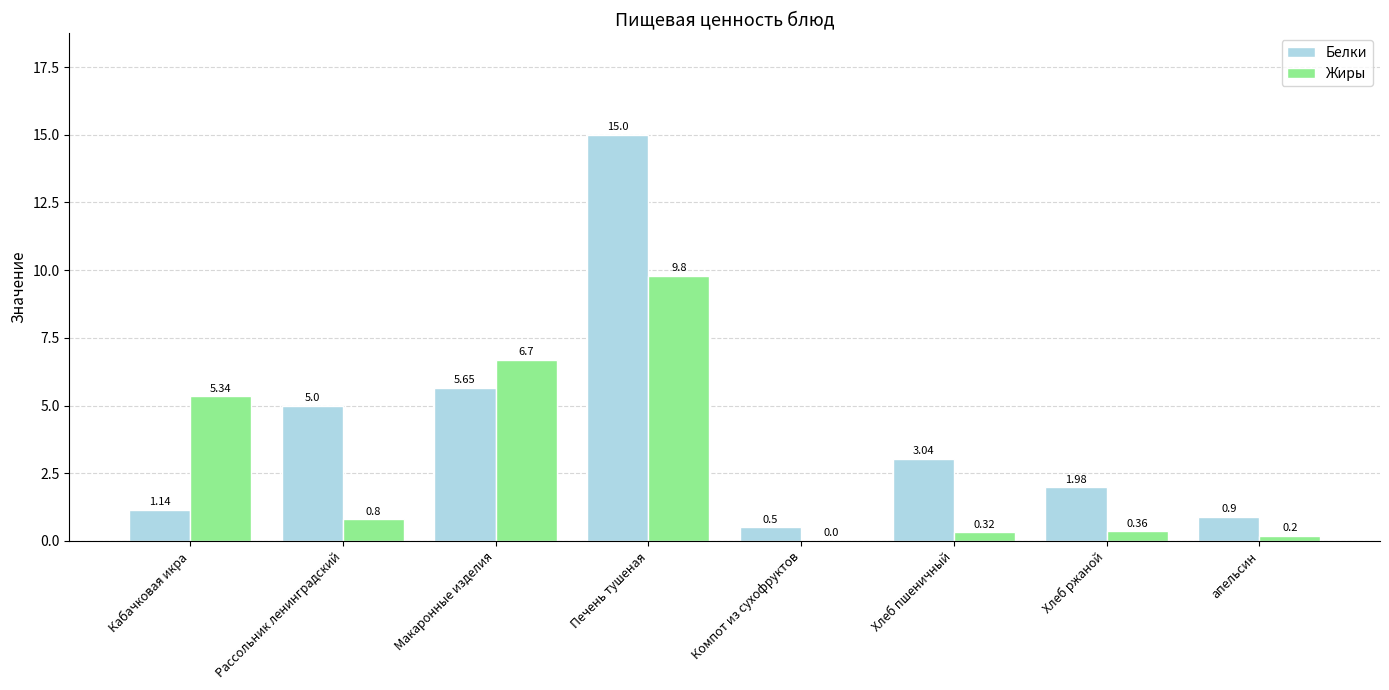

At which label is Белки closest to 7?

Макаронные изделия